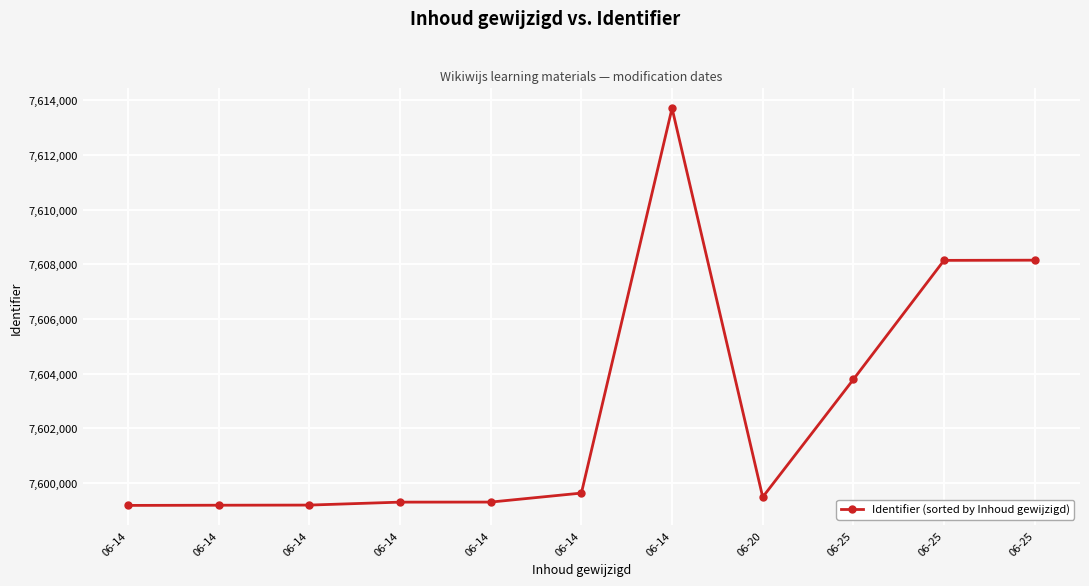

How many data points are less than 7599488?

5